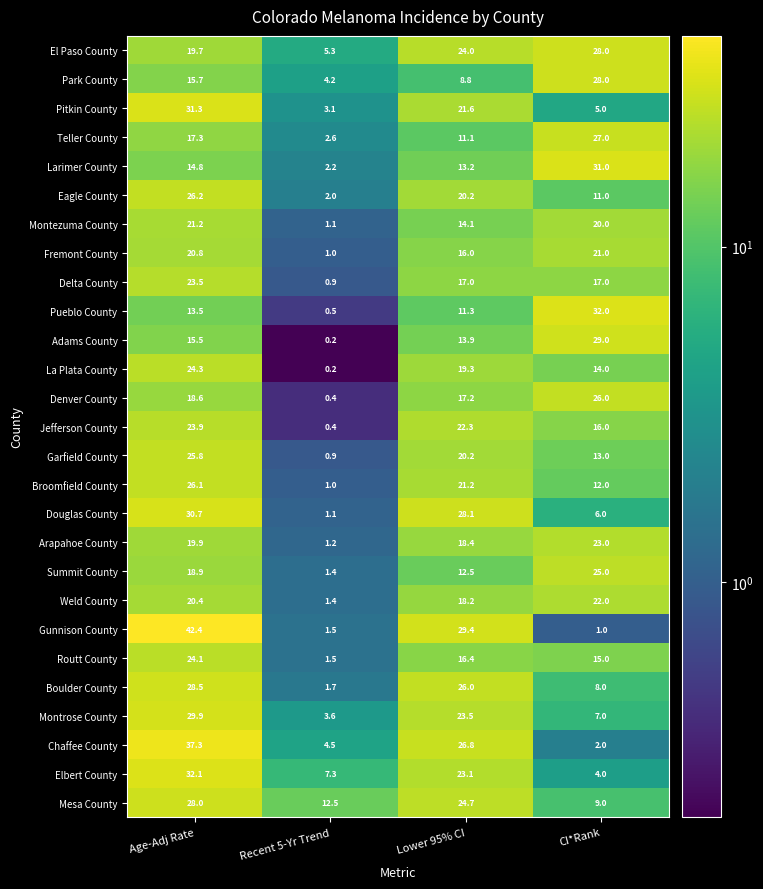

Which series has the largest total across all categories?

El Paso County